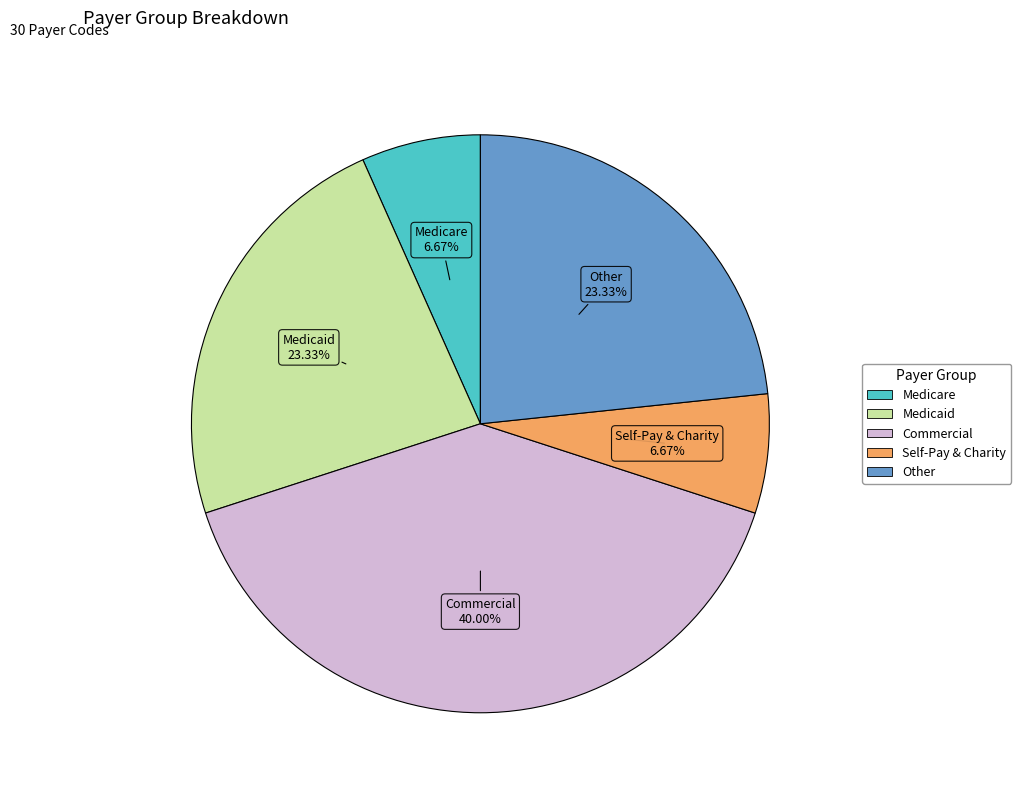

Which has a higher value, Other or Self-Pay & Charity?

Other